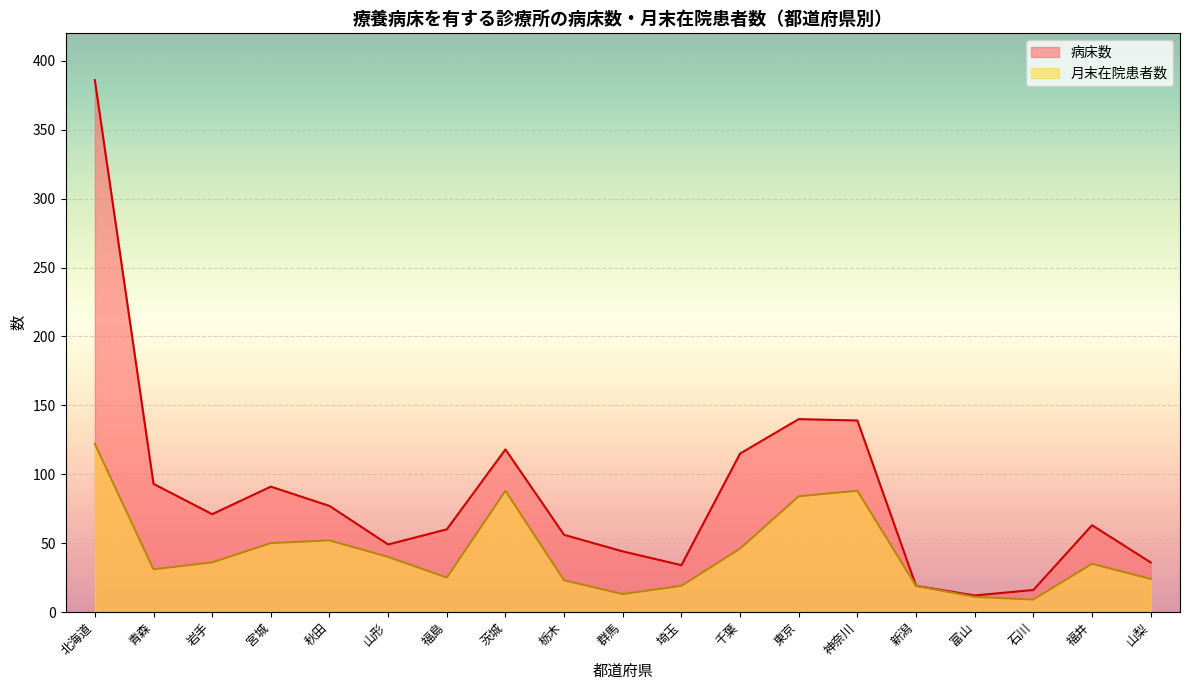

What is the total value across all series at 福井?

98